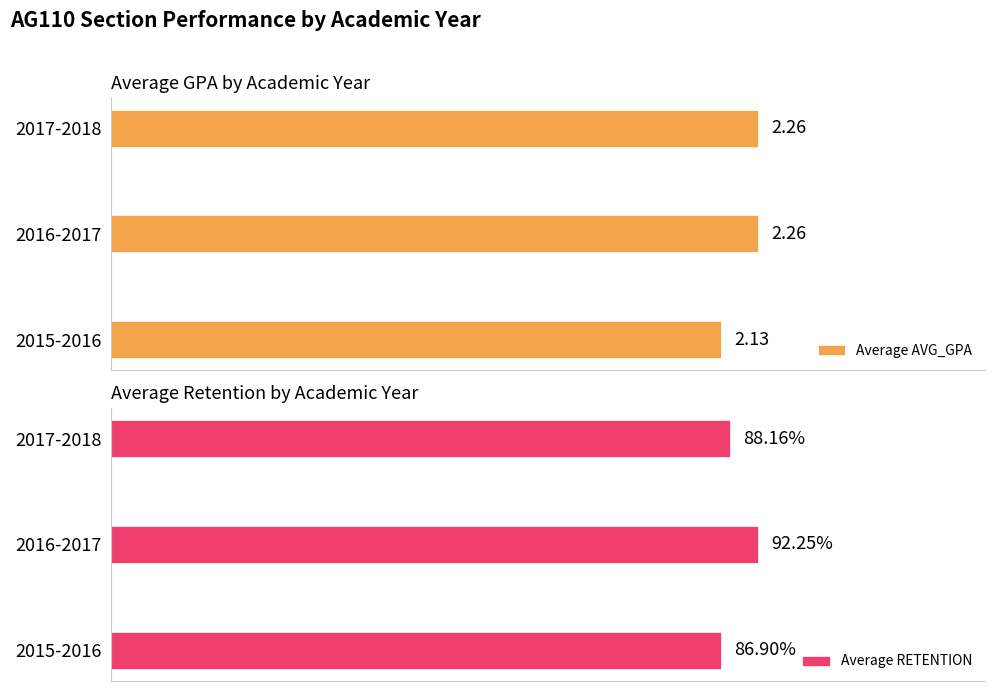

What are all the series names shown in the legend?

Average AVG_GPA, Average RETENTION